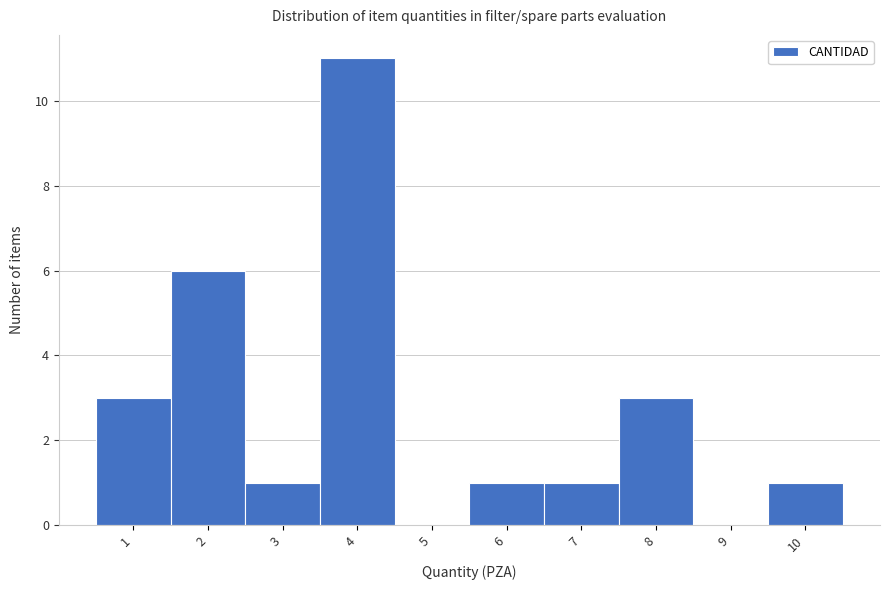

Reading left to right, list every bar in this chart as the range it spans on the x-axis followed by its height. The values are not printed on the chart, so give them approximately, as read against the axis.

0.5 to 1.5: 3
1.5 to 2.5: 6
2.5 to 3.5: 1
3.5 to 4.5: 11
4.5 to 5.5: 0
5.5 to 6.5: 1
6.5 to 7.5: 1
7.5 to 8.5: 3
8.5 to 9.5: 0
9.5 to 10.5: 1